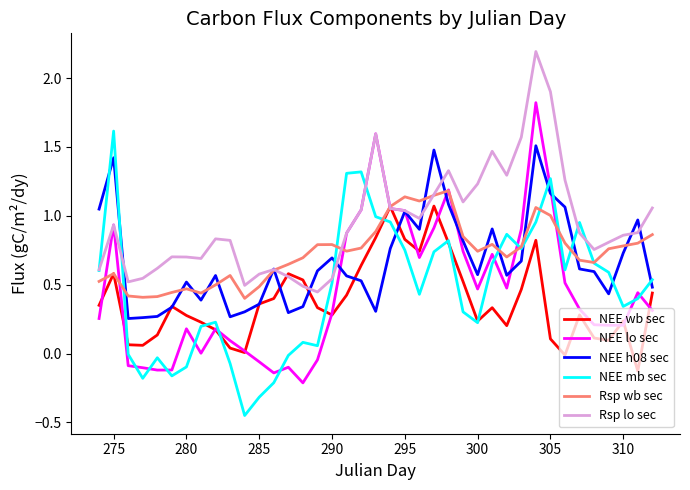

What is the greatest value displayed?

2.2